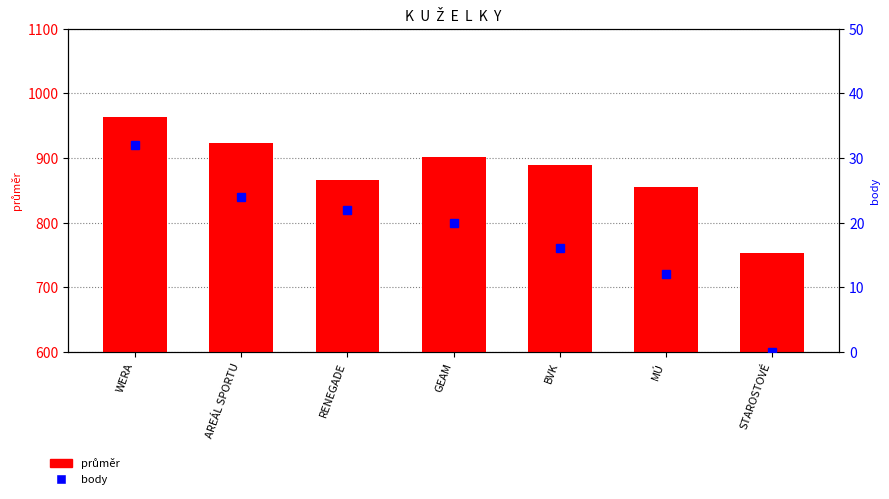

Is it true that průměr equals 1295.9 at MÚ?

False